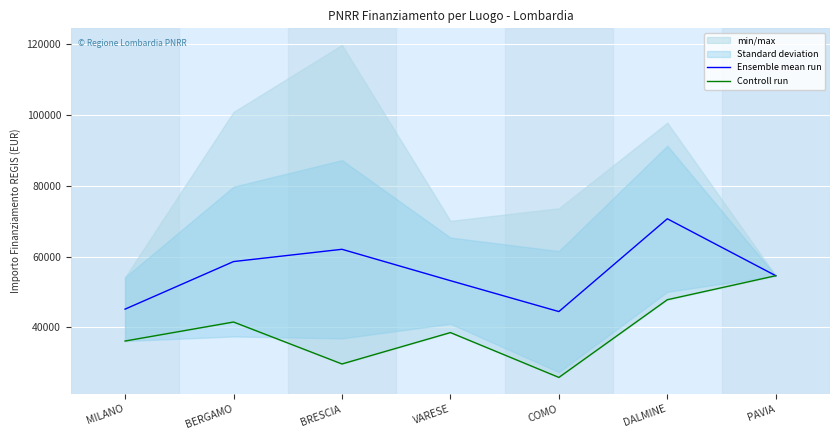

True or false: Ensemble mean run has a value of 62045.7 at BRESCIA.

True